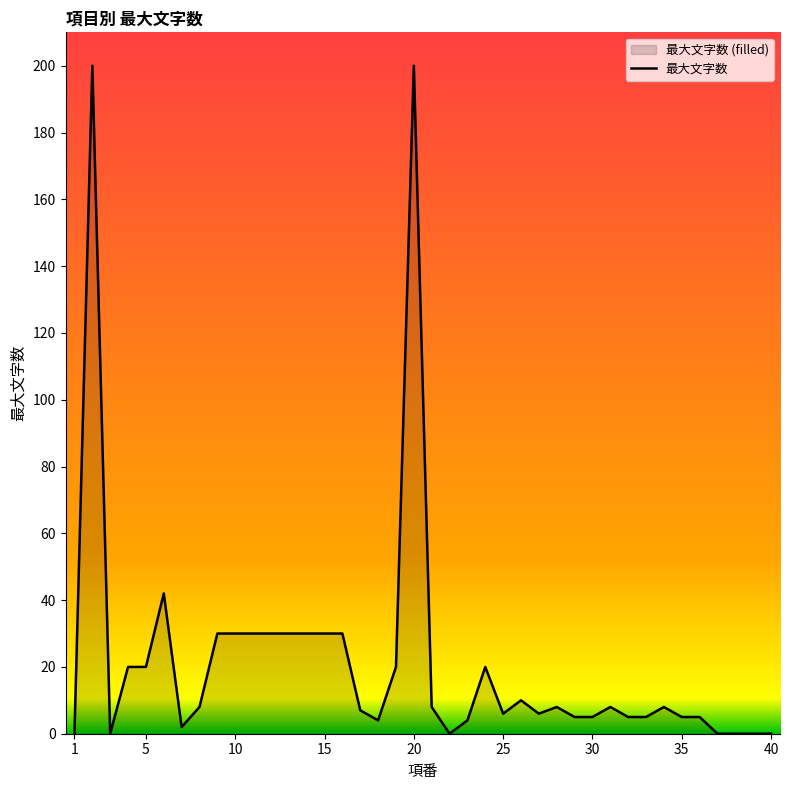

At which category does the chart reach its minimum across all series?

1